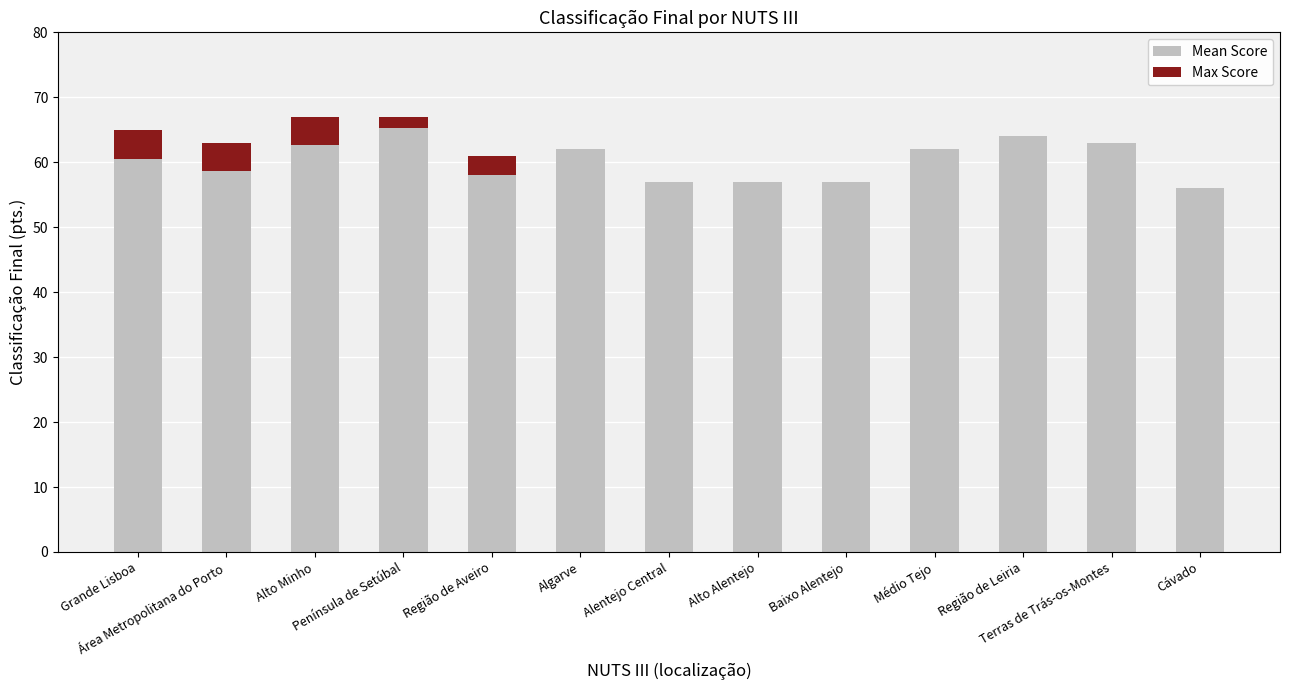

How many values in the Mean Score series exceed 60?

7